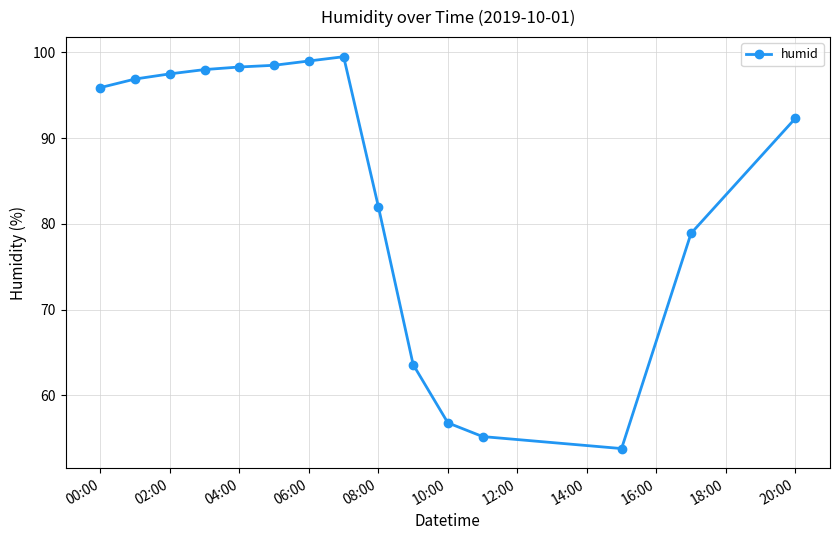

What is the difference between the second highest and second lowest values?

43.8